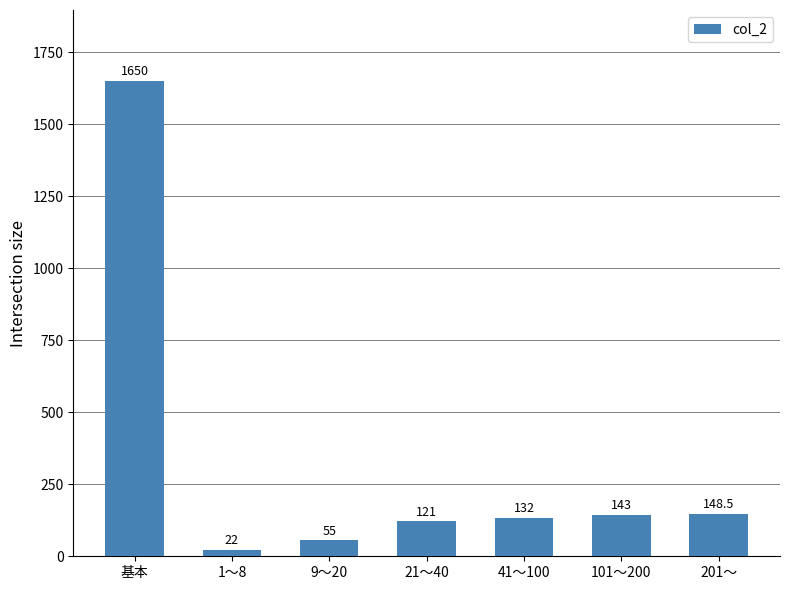

List the labels in order of value, largest first.

基本, 201～, 101～200, 41～100, 21～40, 9～20, 1～8